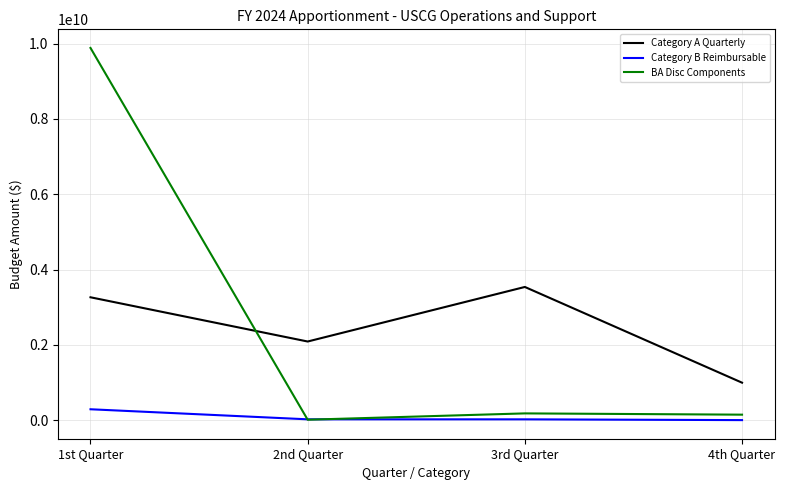

Which series has the widest spread of values?

BA Disc Components